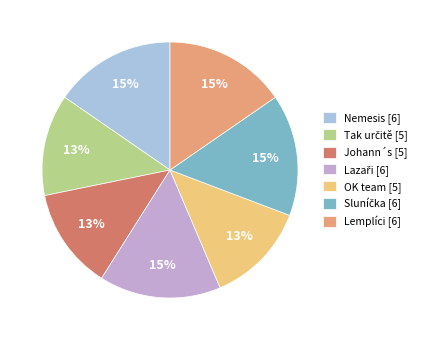

Approximately how many times larger is the value at OK team [5] compared to Johann´s [5]?

1.0